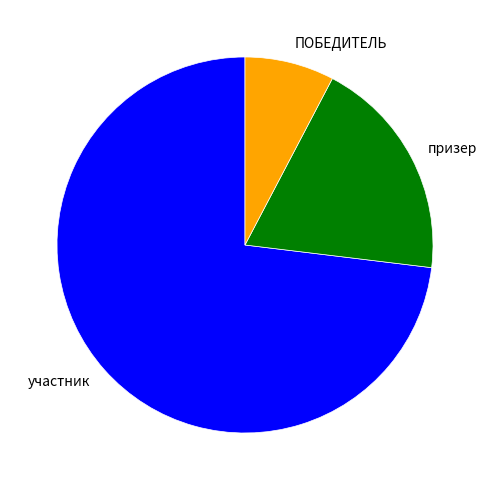

Rank the categories by value from highest to lowest.

участник, призер, ПОБЕДИТЕЛЬ